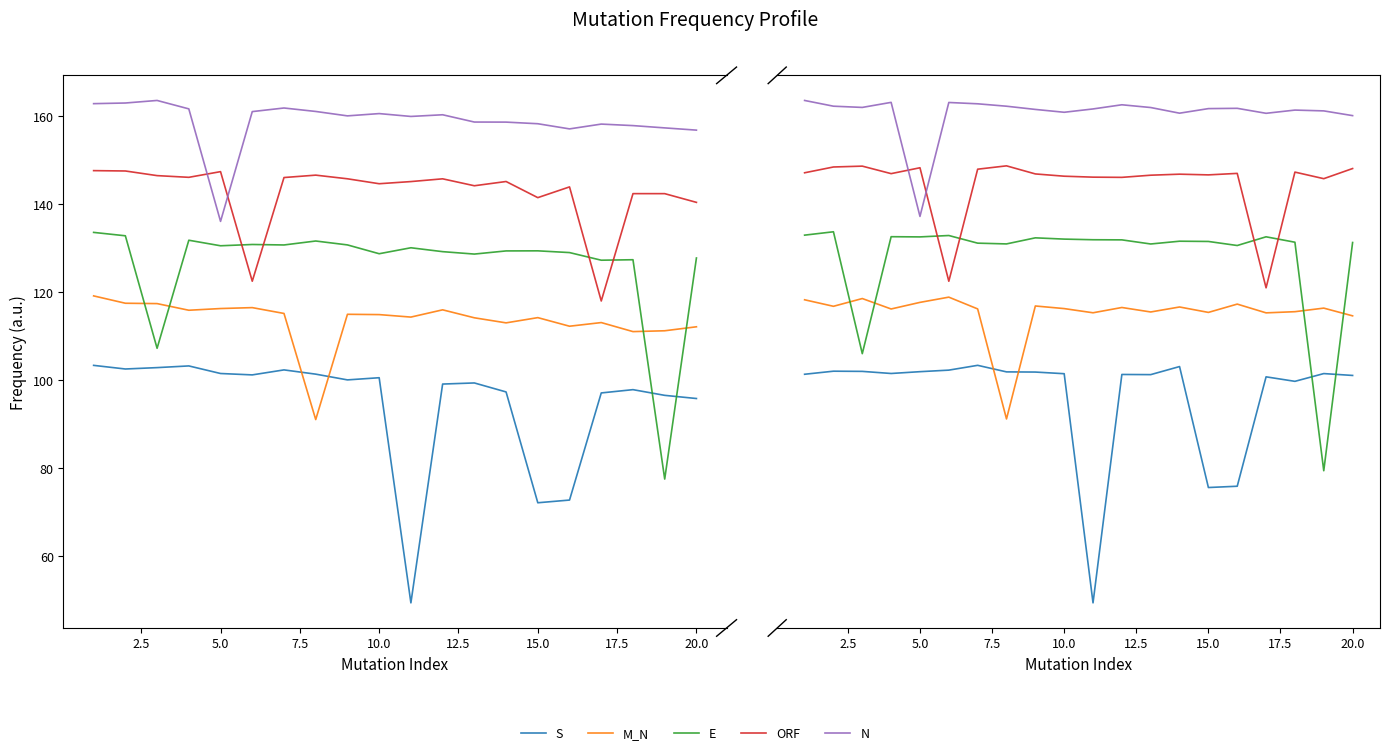

How many values in the ORF series are below 145?

10